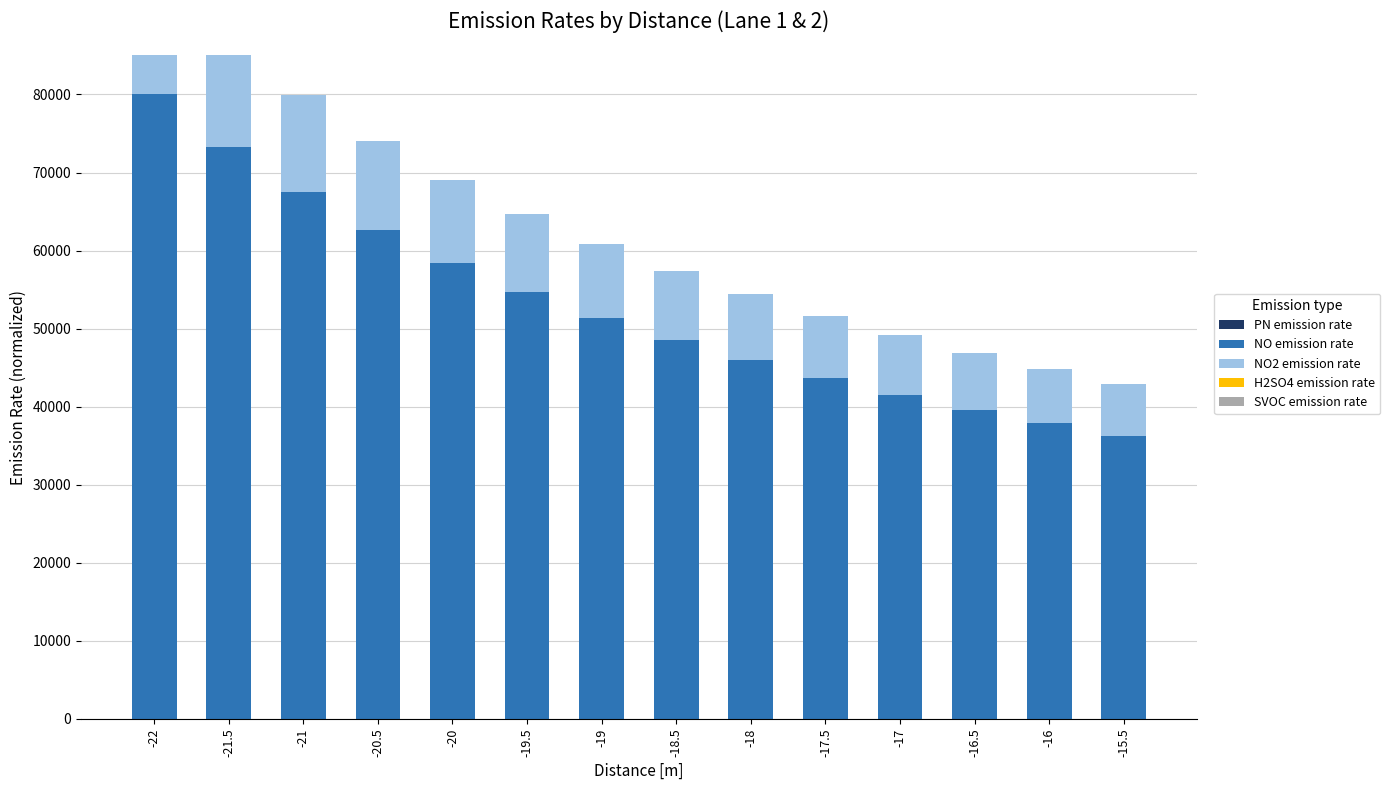

Rank the categories by H2SO4 emission rate value from highest to lowest.

-22, -21.5, -21, -20.5, -20, -19.5, -19, -18.5, -18, -17.5, -17, -16.5, -16, -15.5